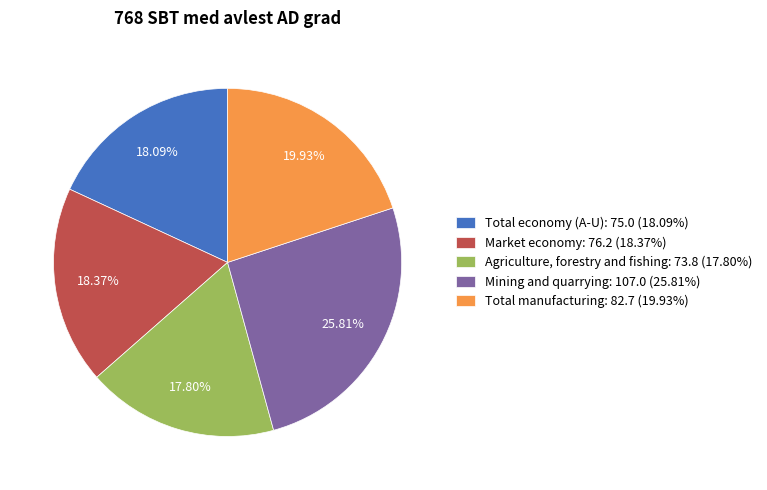

Count the number of slices in the pie.

5